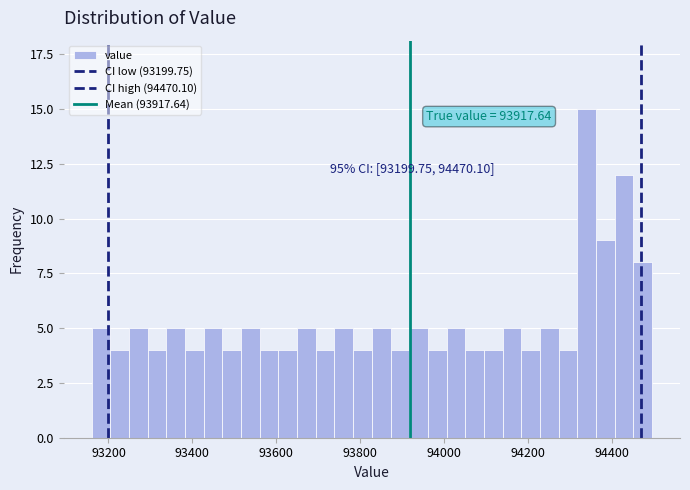

Read against the x-axis, roughly where is the centre of the tallest bar?

94340